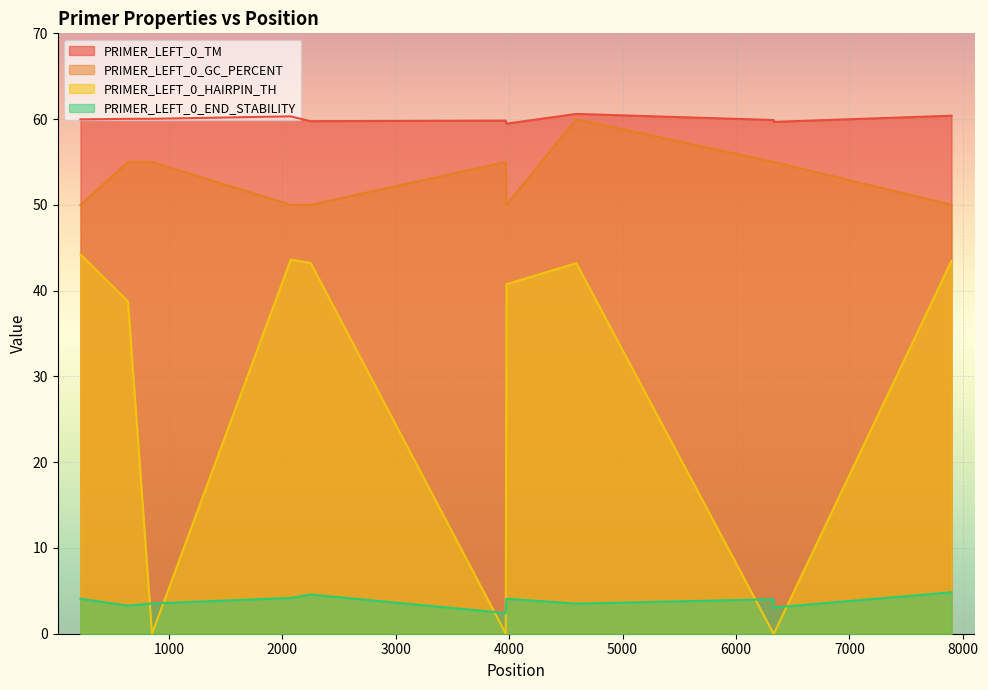

True or false: PRIMER_LEFT_0_END_STABILITY and PRIMER_LEFT_0_TM intersect in this chart.

False